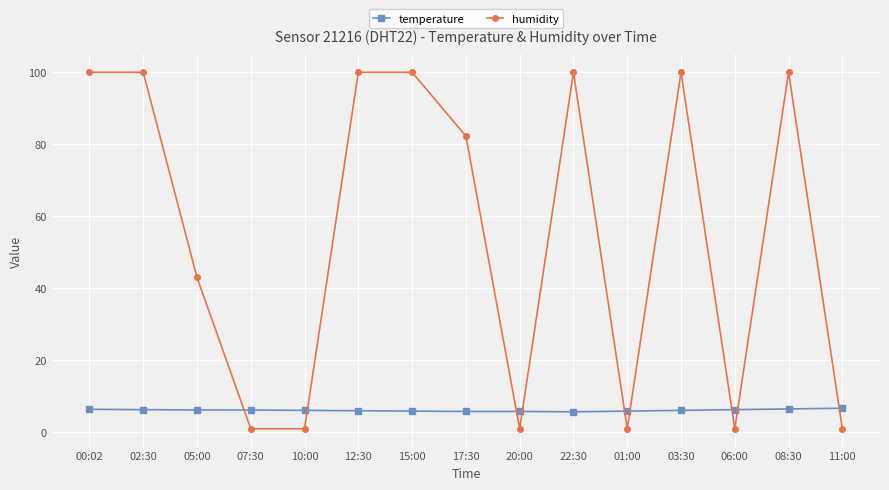

What is the difference between the temperature values at 12:30 and 01:00?

0.1